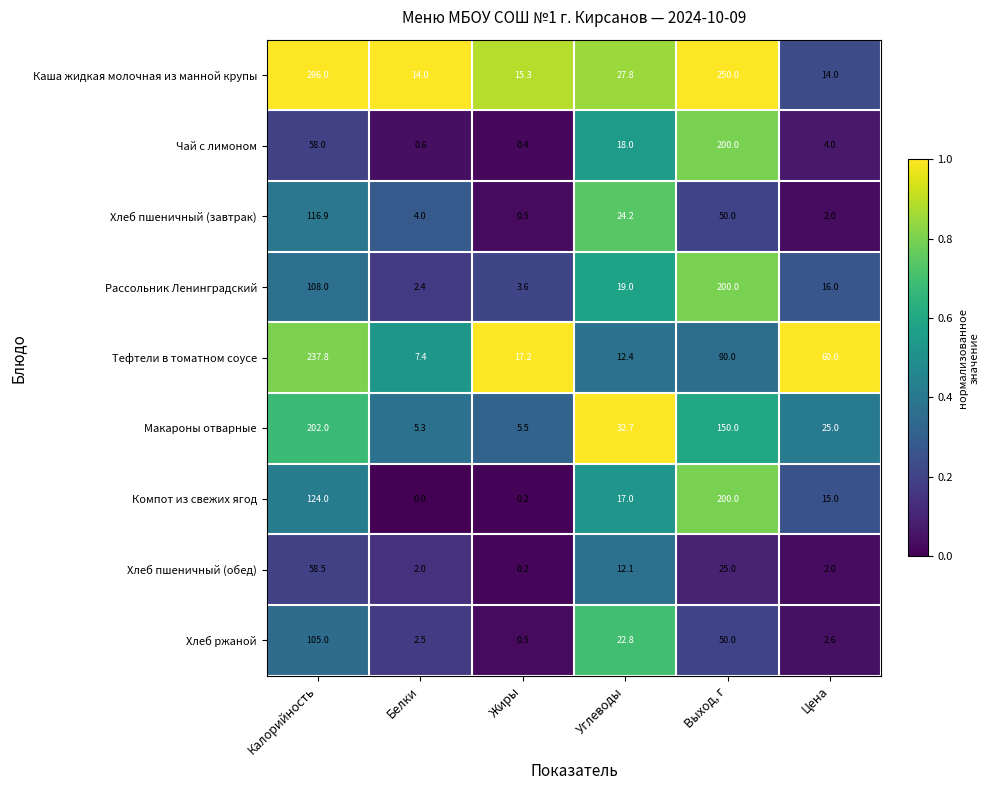

The value of Макароны отварные at Калорийность is 85.2. True or false?

False